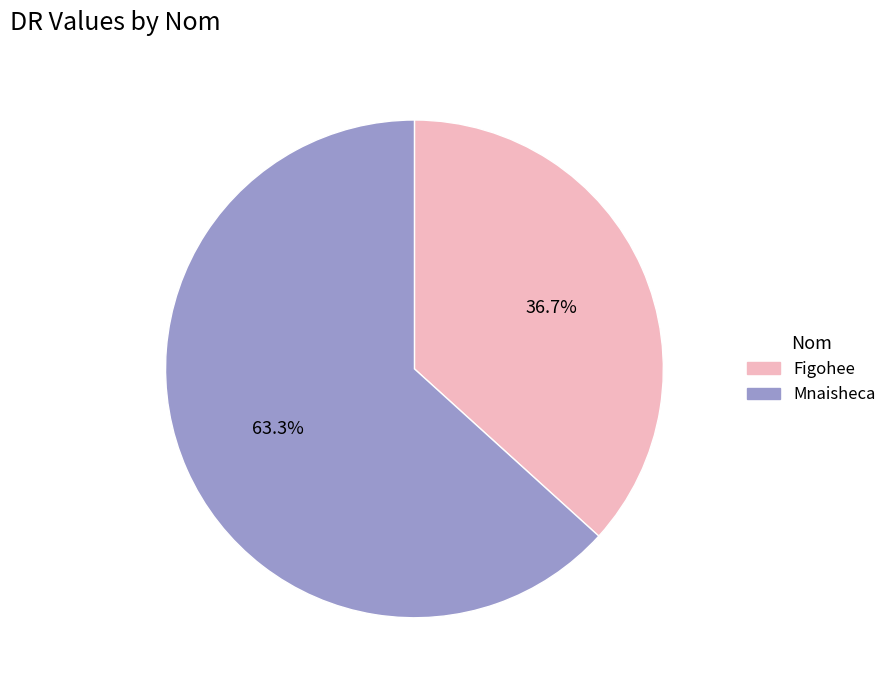

Which category accounts for the majority?

Mnaisheca